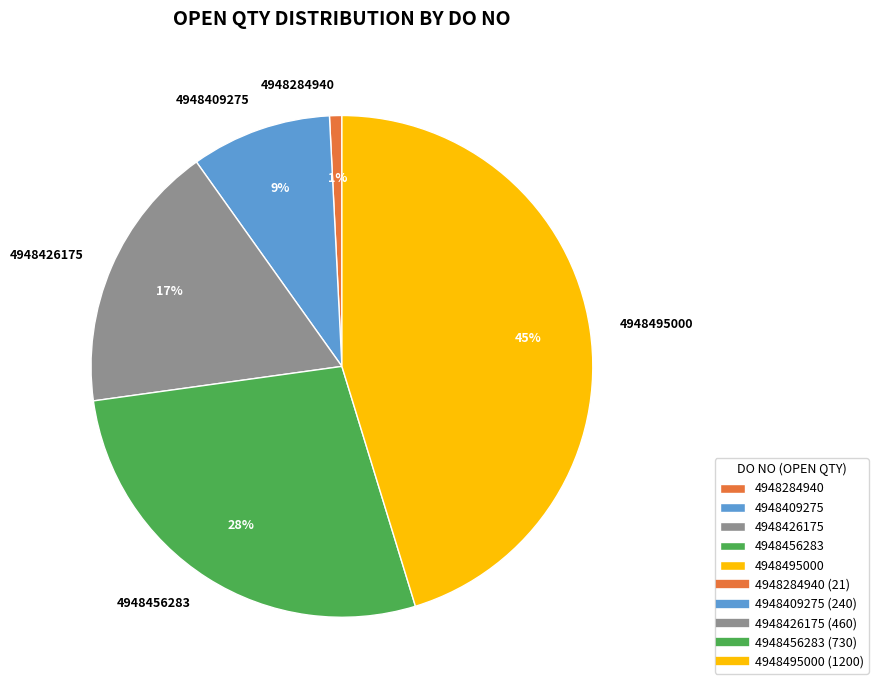

Between 4948426175 and 4948284940, which is larger?

4948426175